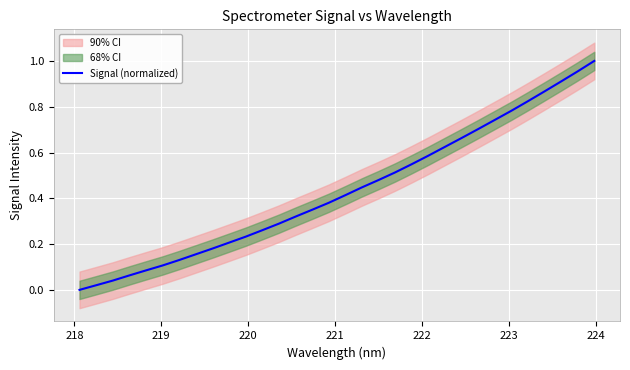

Is it true that the value at 12 is 0.5?

False